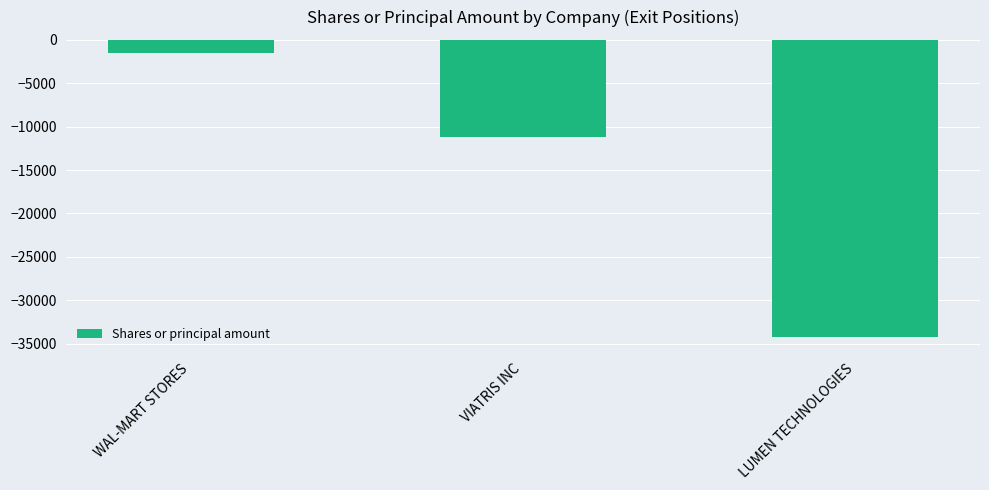

Does the chart contain stacked bars?

No